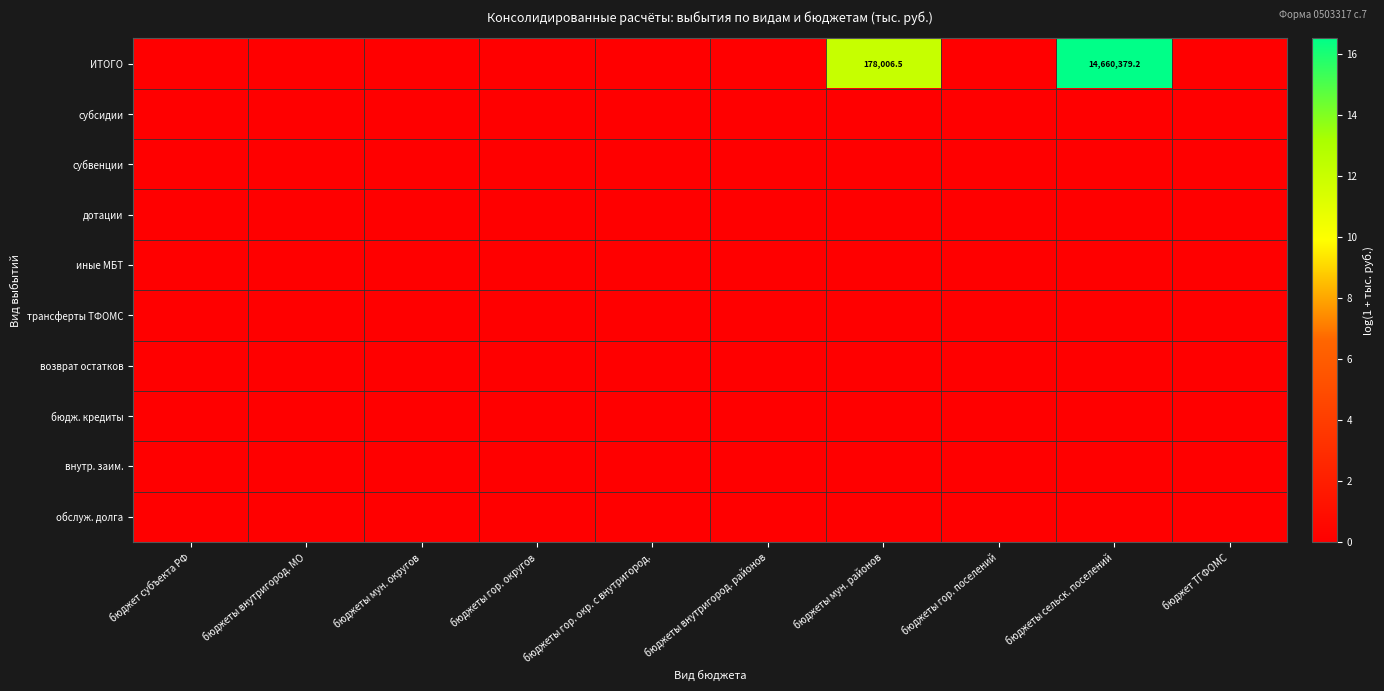

Between бюджеты внутригород. районов and бюджет ТГФОМС, which is larger?

бюджеты внутригород. районов